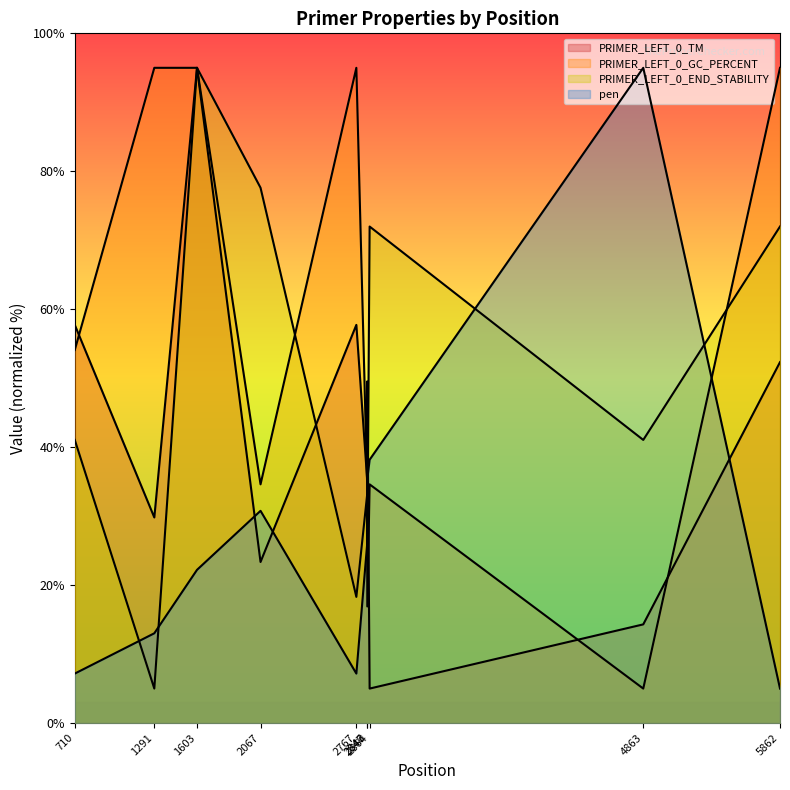

Rank the series at 710 from highest to lowest value.

PRIMER_LEFT_0_TM, PRIMER_LEFT_0_GC_PERCENT, PRIMER_LEFT_0_END_STABILITY, pen